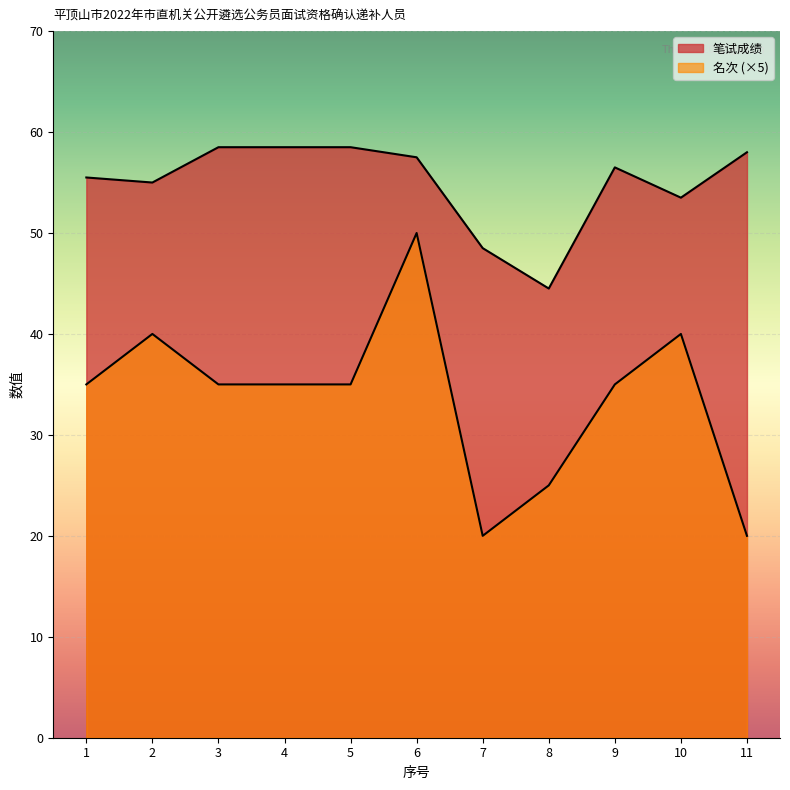

At which category is the sum across all series the highest?

6